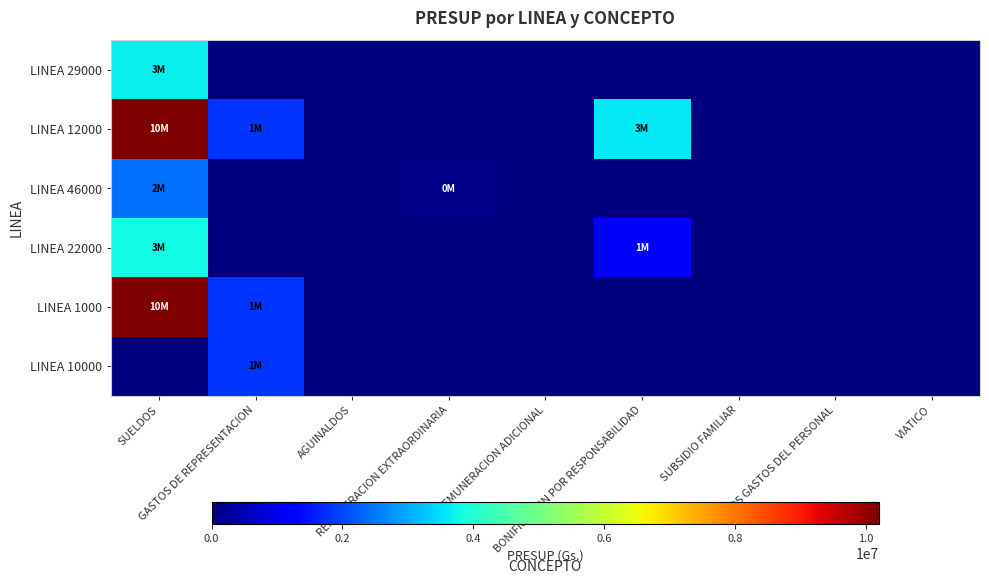

What is the greatest value displayed?

10200000